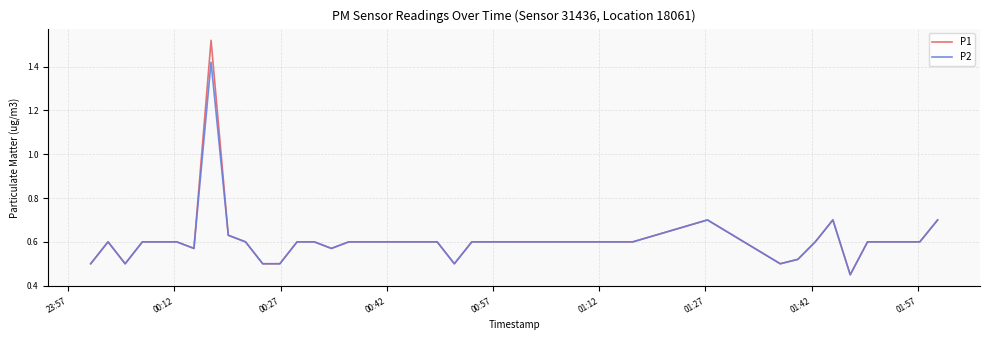

Which series has the largest range (max minus min)?

P1